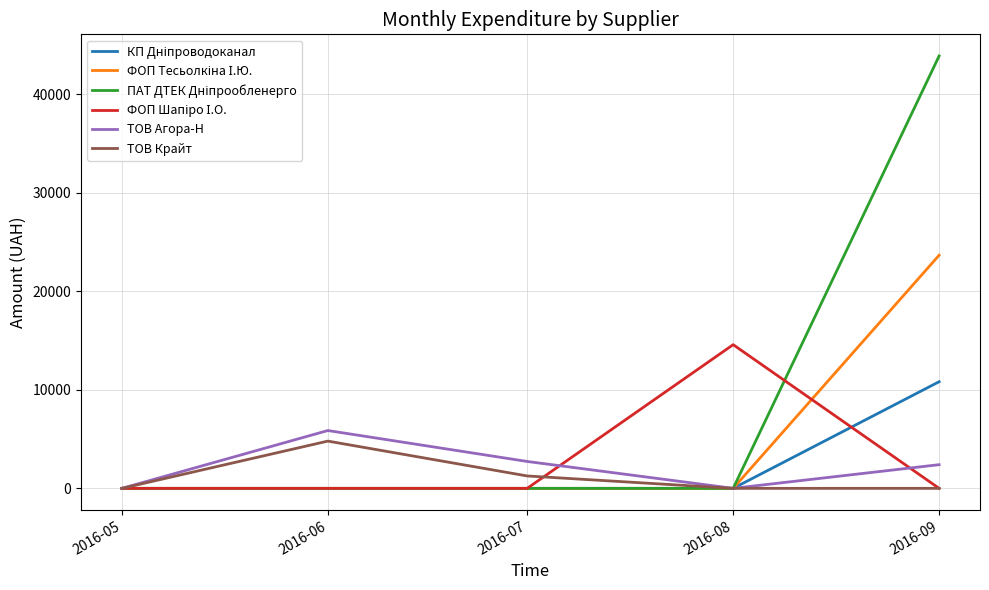

Is this an area chart (filled region under the line)?

No